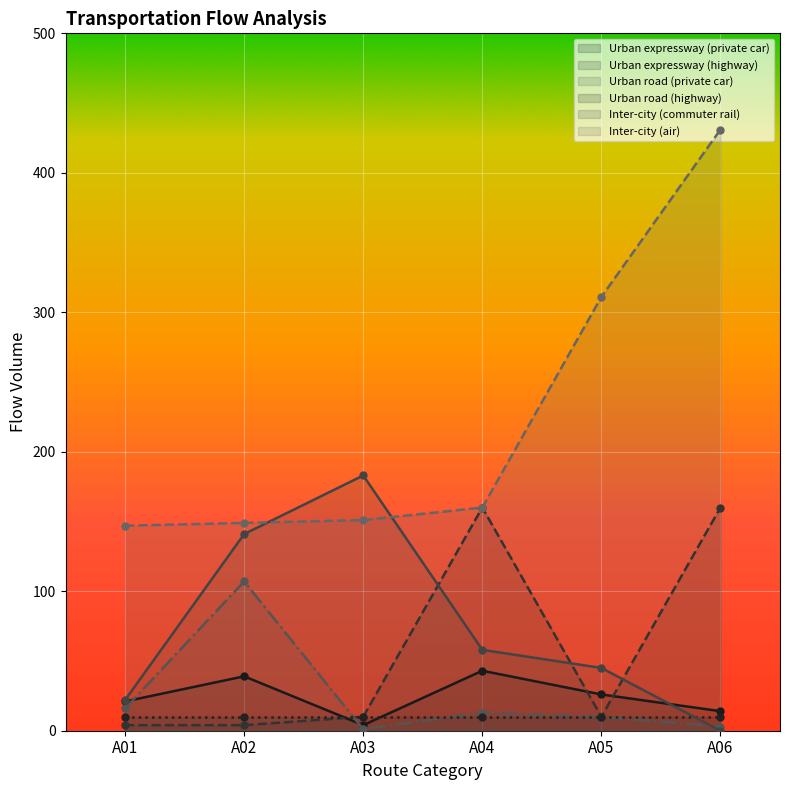

What is the value of the Urban expressway (highway) point at the 4th from the left?

160